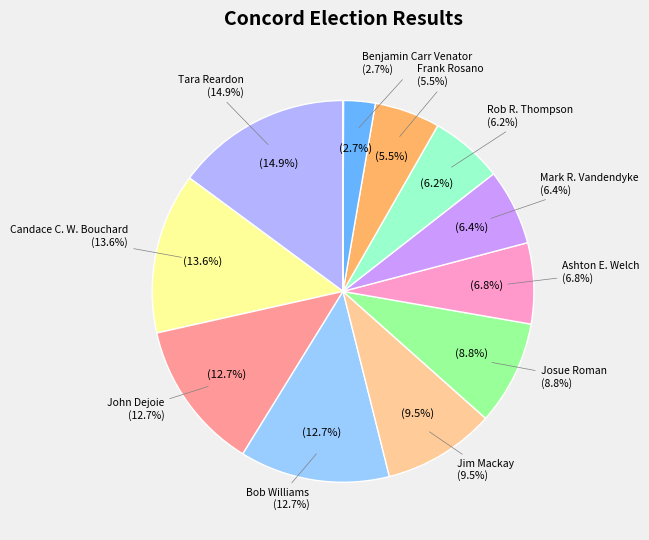

Do Mark R. Vandendyke and Ashton E. Welch together represent more than half of the pie?

No